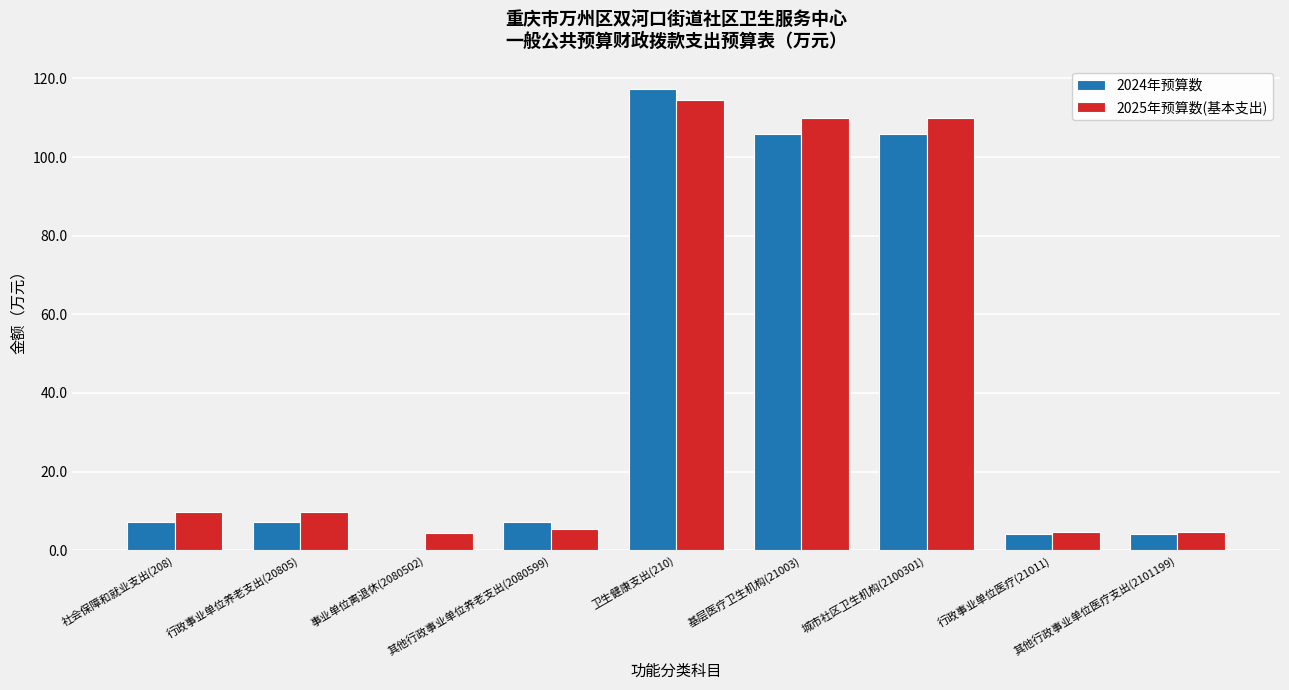

What is the average value of the 2024年预算数 series?

39.9